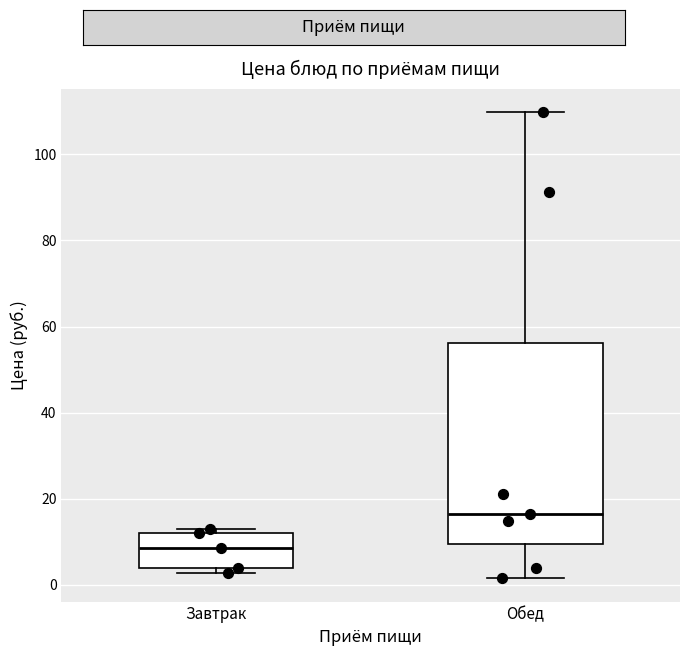

Reading left to right, transcribe this box plot: for each box, give where its median line is, the range the box spans, and where its two whiskers end, as read against the y-axis. The values are not printed on the chart, so give them approximately, as read against the axis.

Завтрак: median 8, box 4 to 12, whiskers 2 to 14
Обед: median 16, box 10 to 56, whiskers 2 to 110